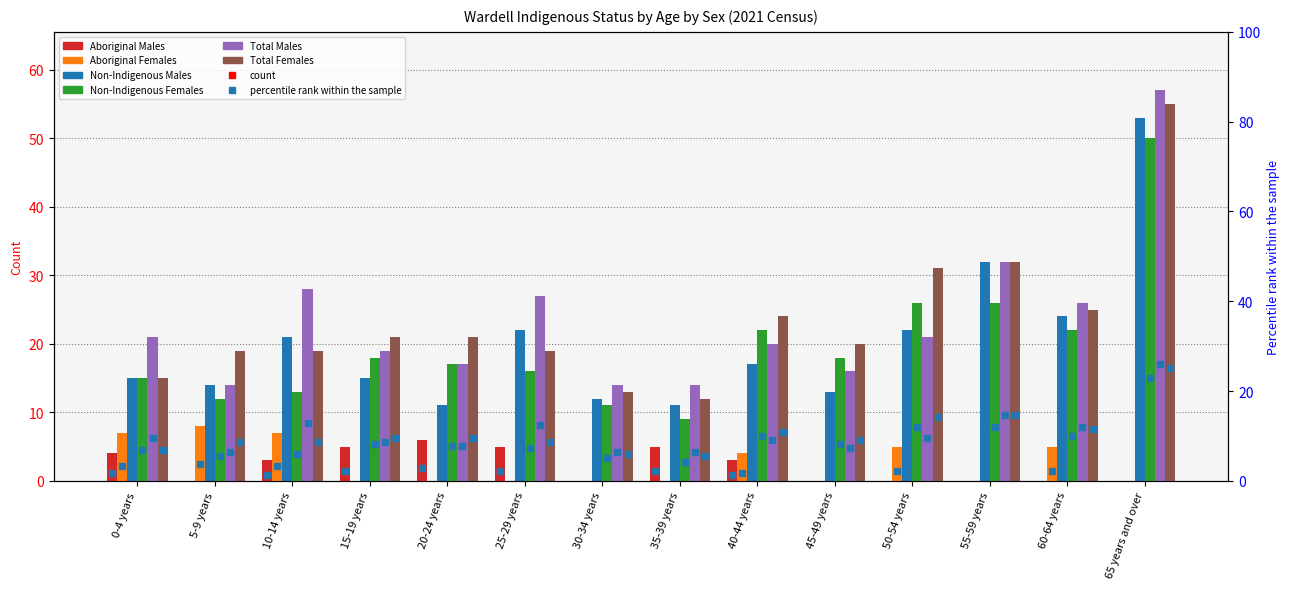

True or false: Total Females has a value of 19 at 10-14 years.

True